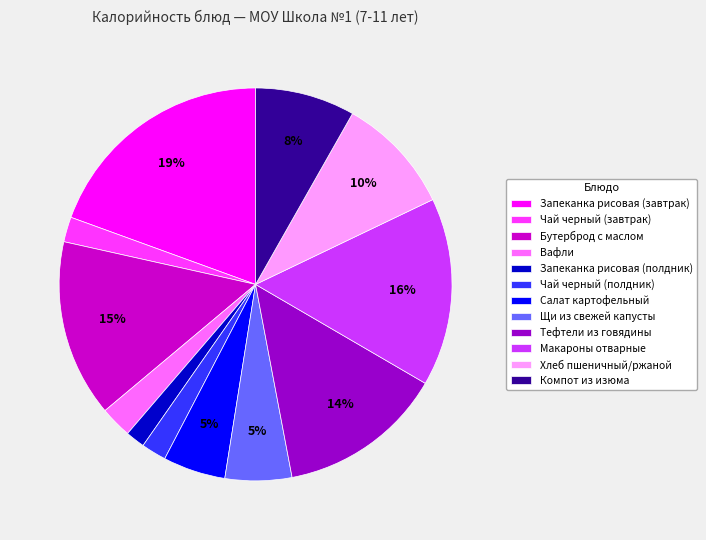

Which category has the biggest portion of the pie?

Запеканка рисовая (завтрак)